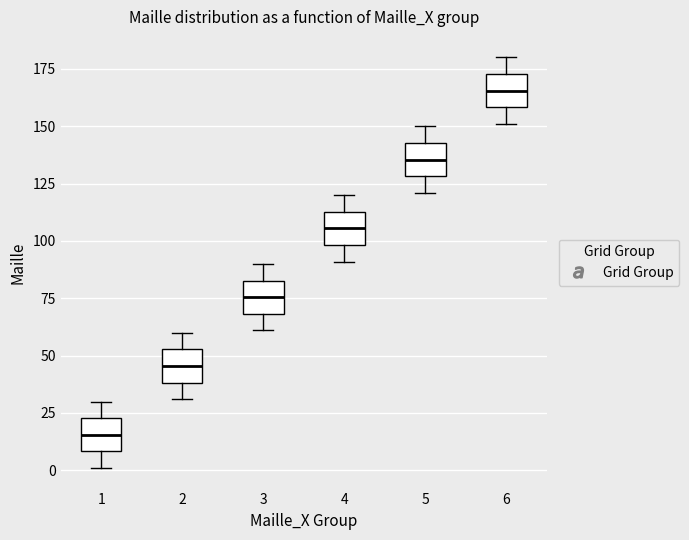

Where does the upper whisker of the box at x = 6 end on the y-axis? The values are not printed on the chart, so give them approximately, as read against the axis.

180